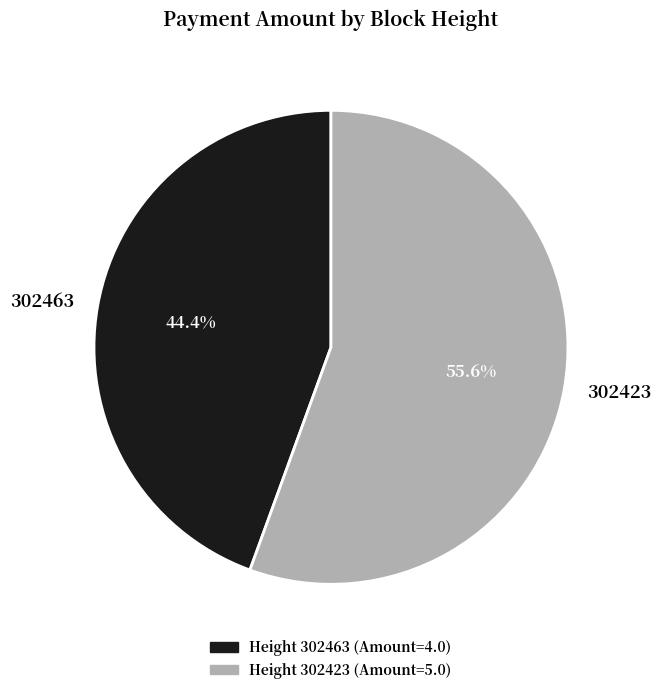

To the nearest percent, what is the combined percentage of 302423 and 302463?

100%